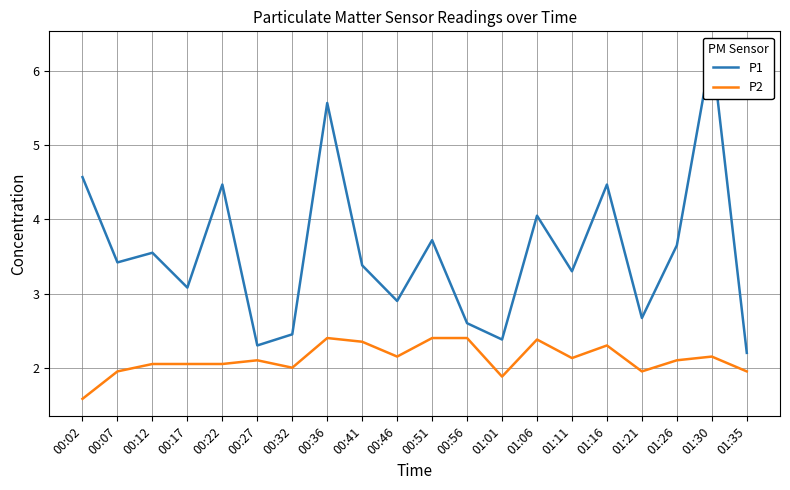

What is the value of the P1 point at the 18th from the left?

3.6